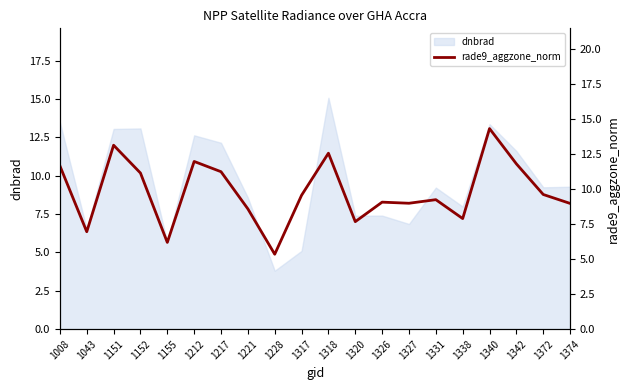

What is the difference between the values at 1228 and 1338?

2.5